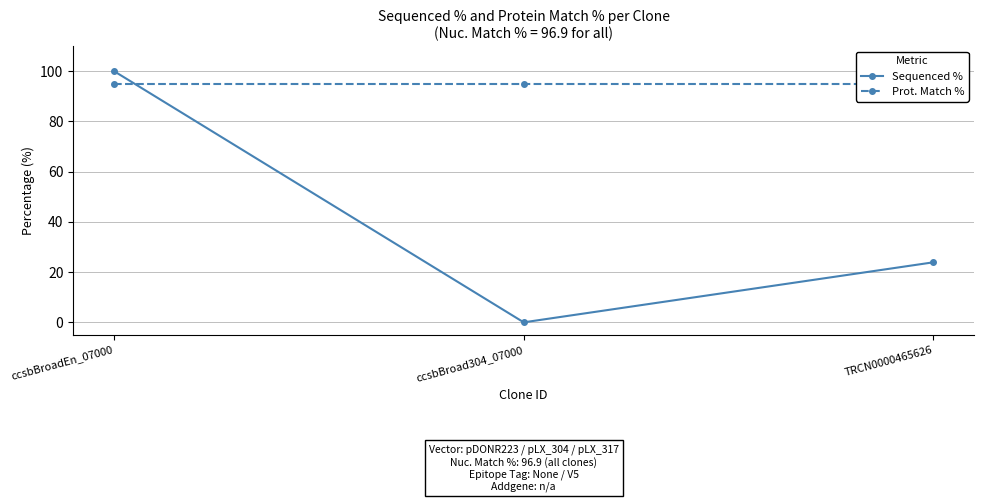

What is the sum of all Sequenced % values?

123.9